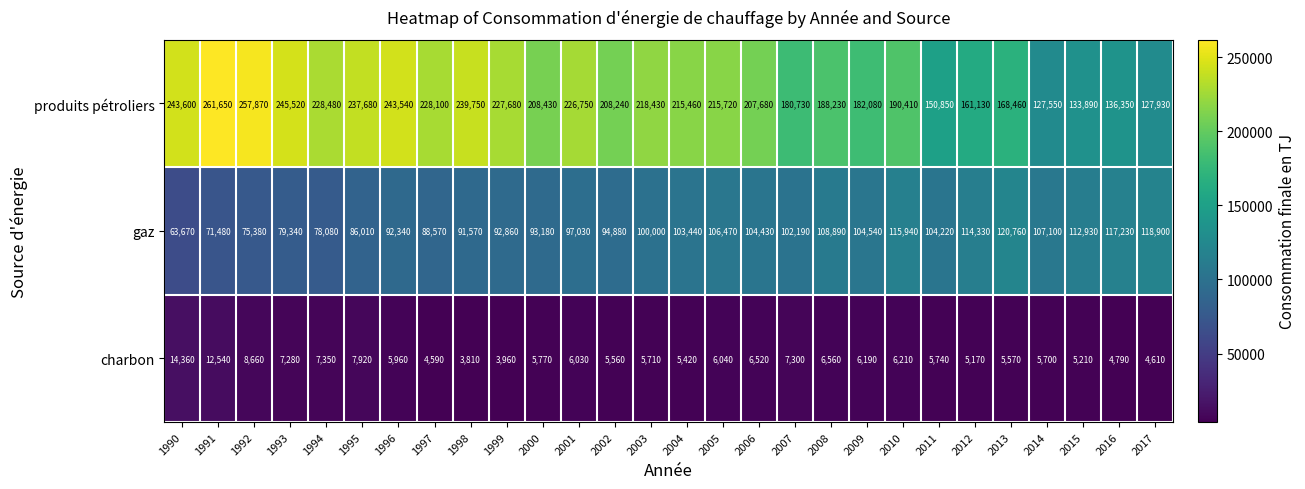

What is the minimum value for charbon?

3810